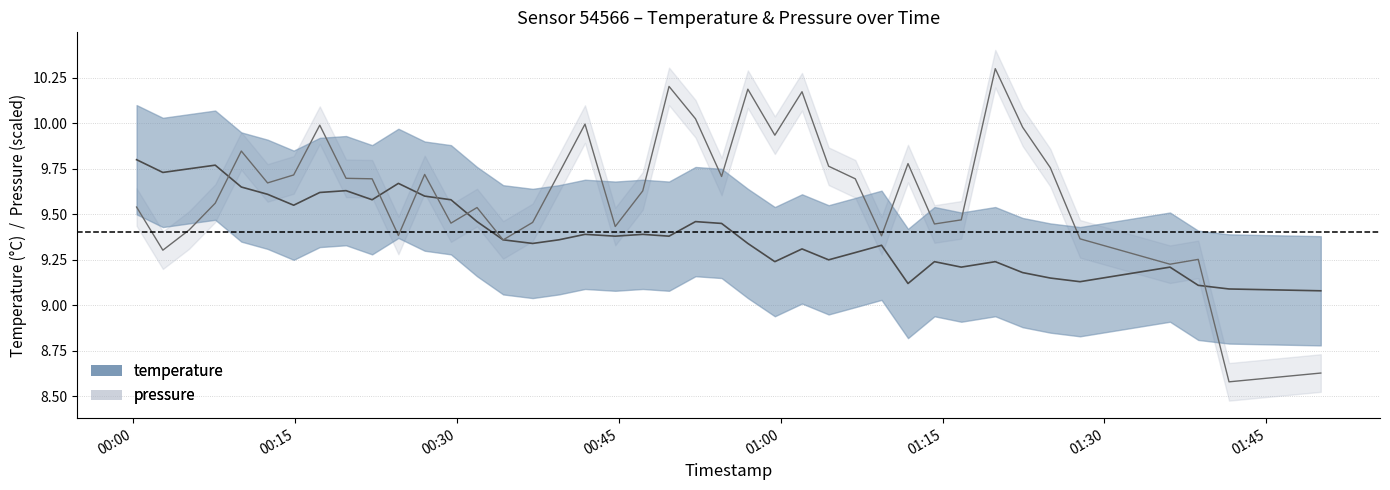

What is the difference between the highest and lowest values at 2022-09-20T00:14:54?

0.2